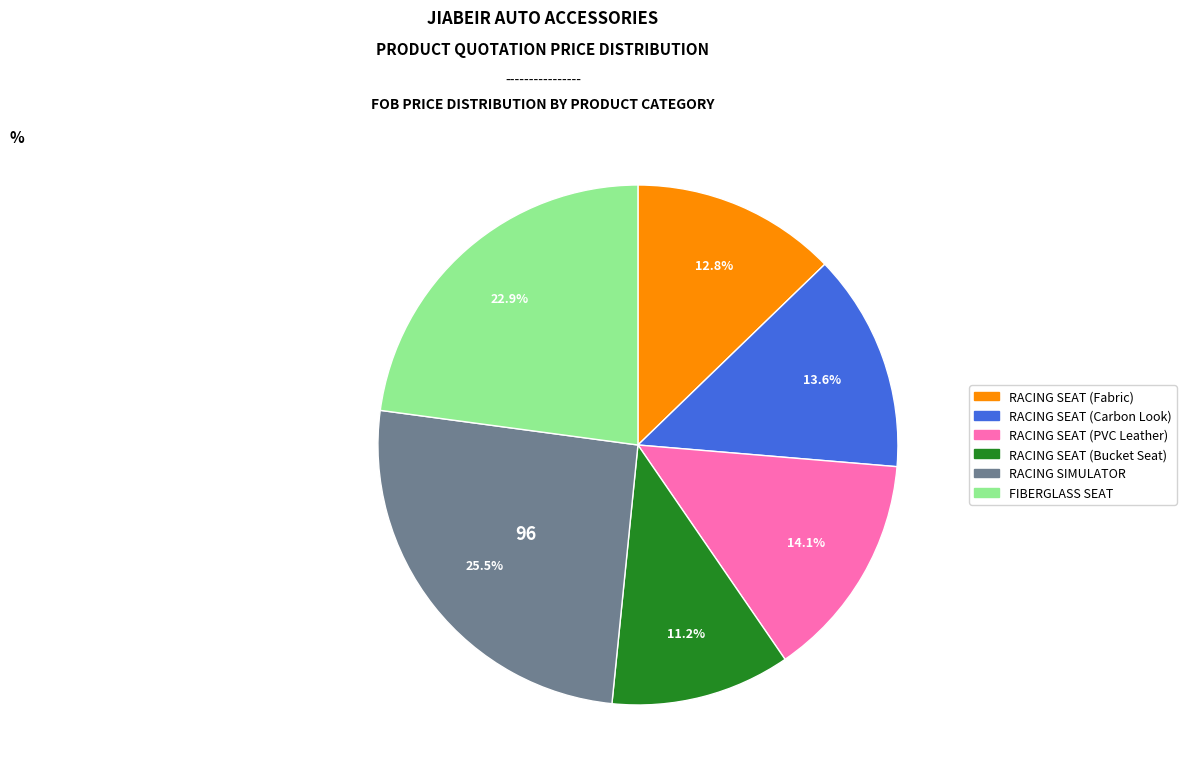

Which has a higher value, RACING SEAT (Bucket Seat) or RACING SEAT (Fabric)?

RACING SEAT (Fabric)